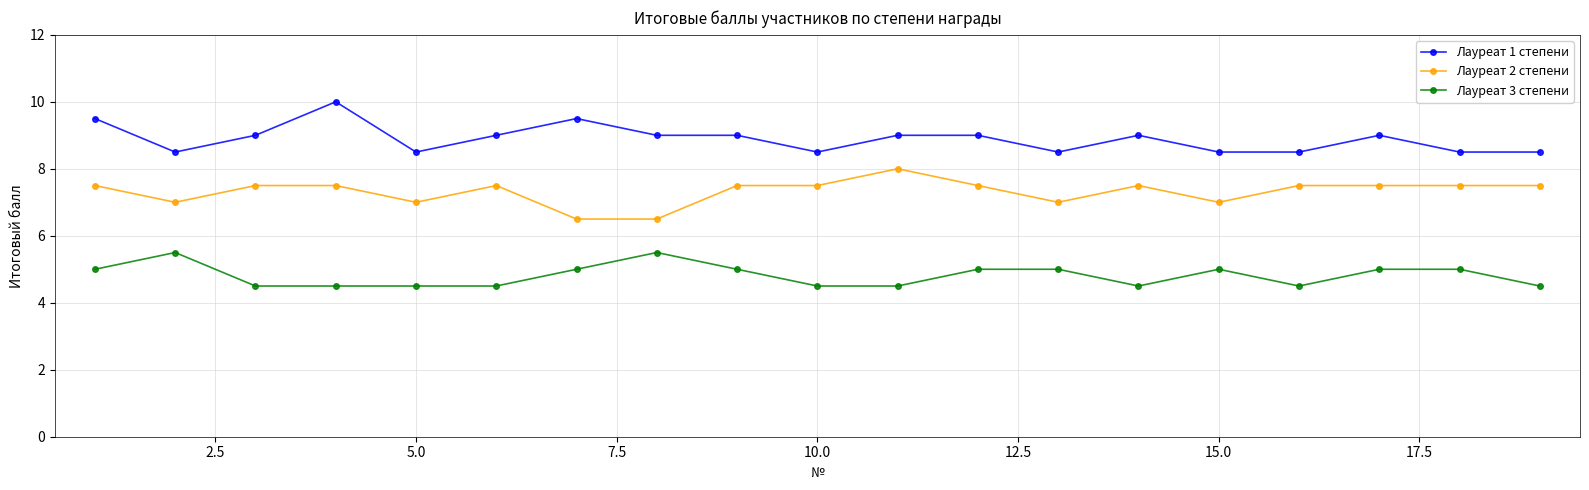

Count the number of categories in the chart.

19